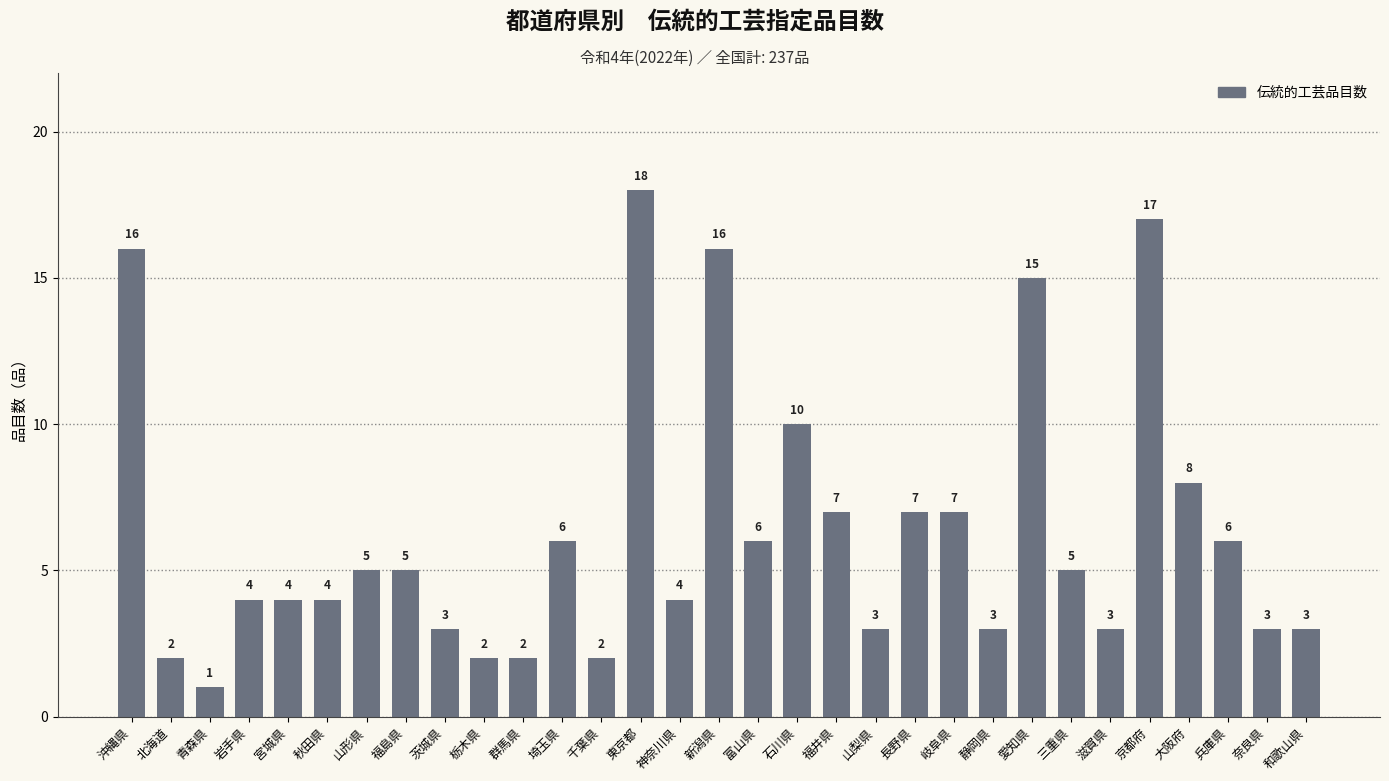

What is the approximate value at 神奈川県, to the nearest 5?

5